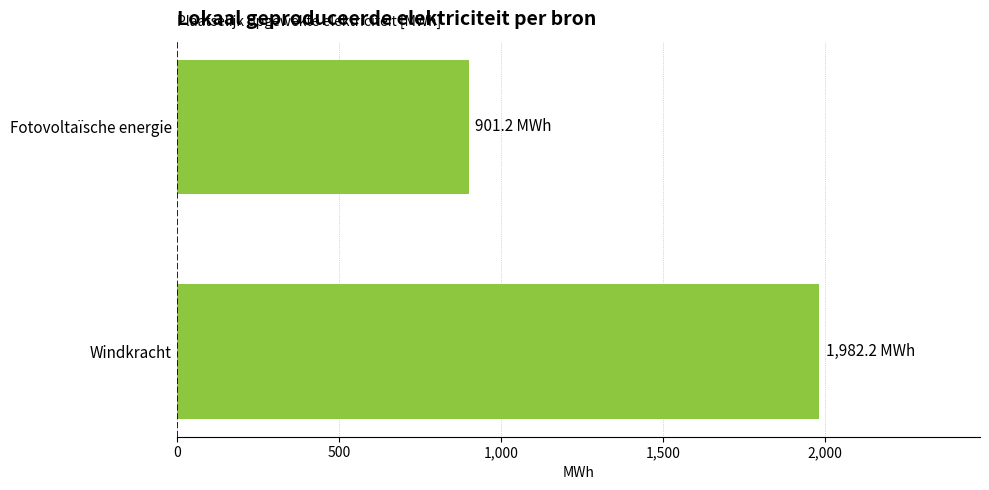

What is the smallest value displayed?

901.2